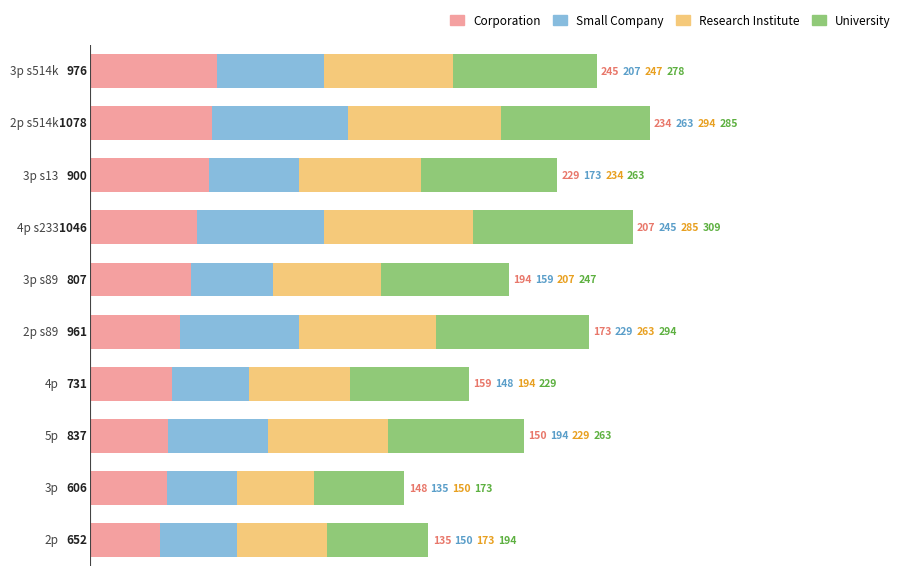

What is the minimum value for Corporation?

134.7